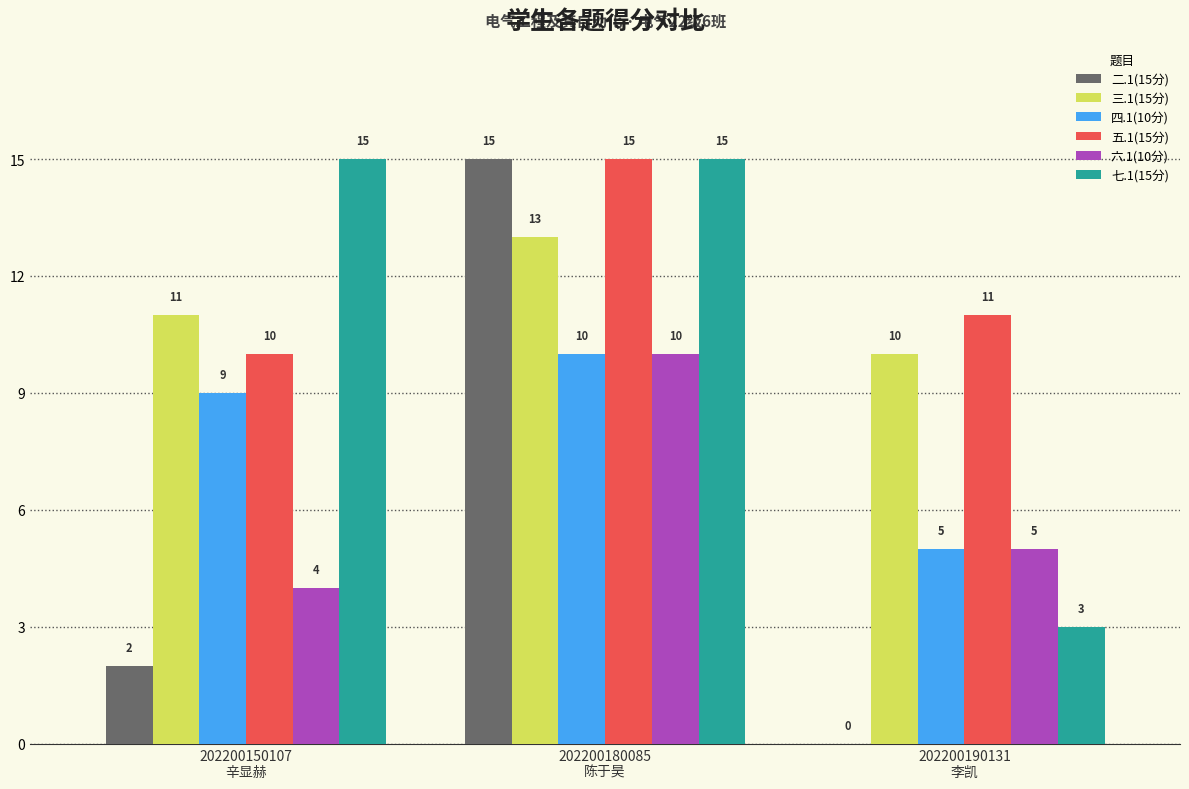

What is the sum of all 五.1(15分) values?

36